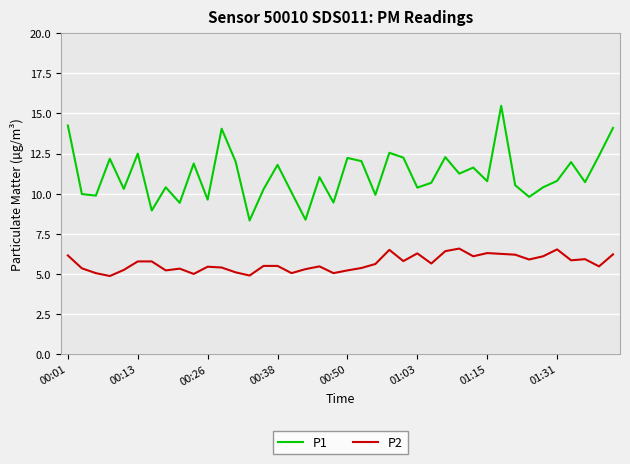

What are all the series names shown in the legend?

P1, P2